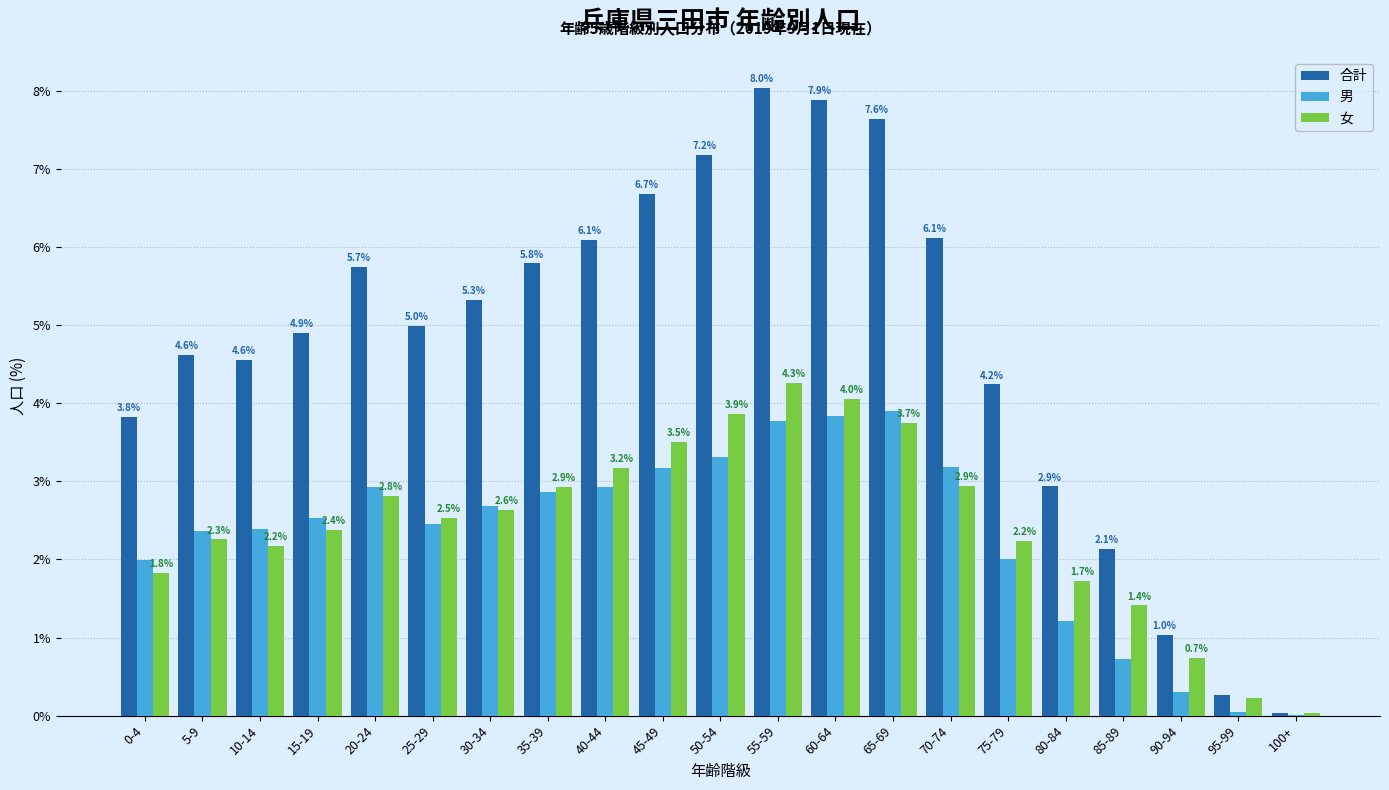

Is it true that 男 equals 5.4 at 45-49?

False